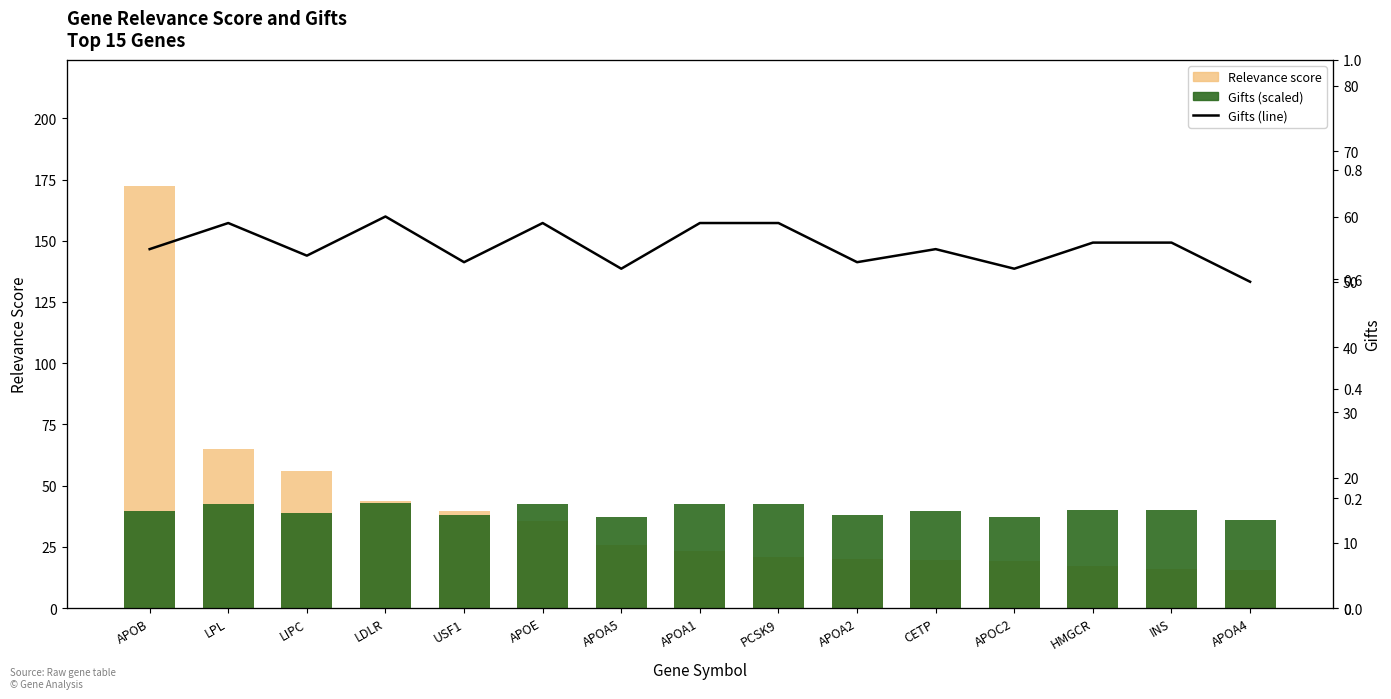

Between HMGCR and LPL, which is larger?

LPL